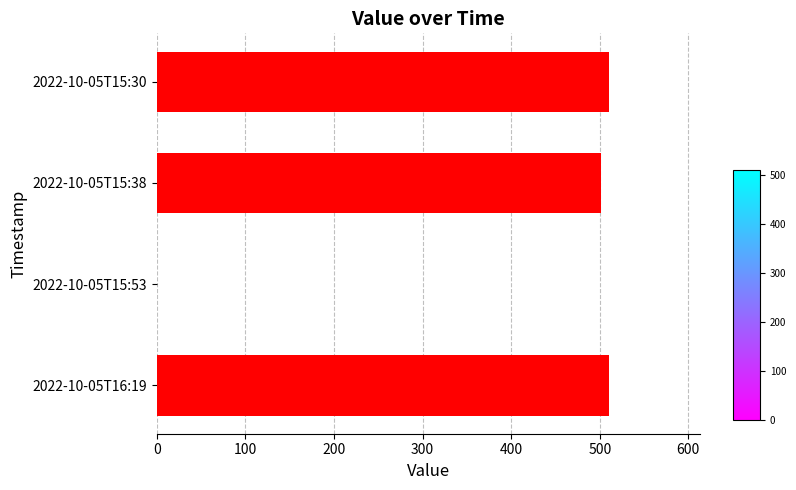

True or false: the data shows 0 at 2022-10-05T15:53.

True